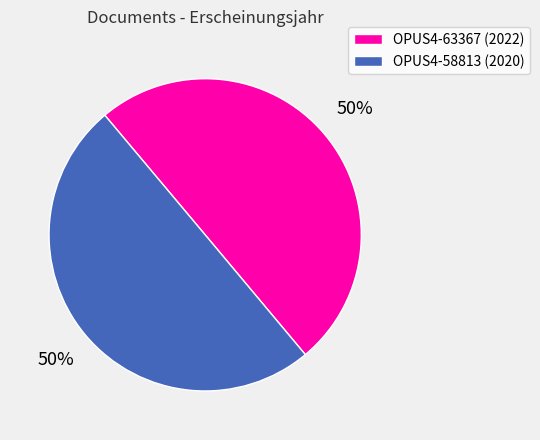

Approximately how many times larger is the value at OPUS4-58813 (2020) compared to OPUS4-63367 (2022)?

1.0